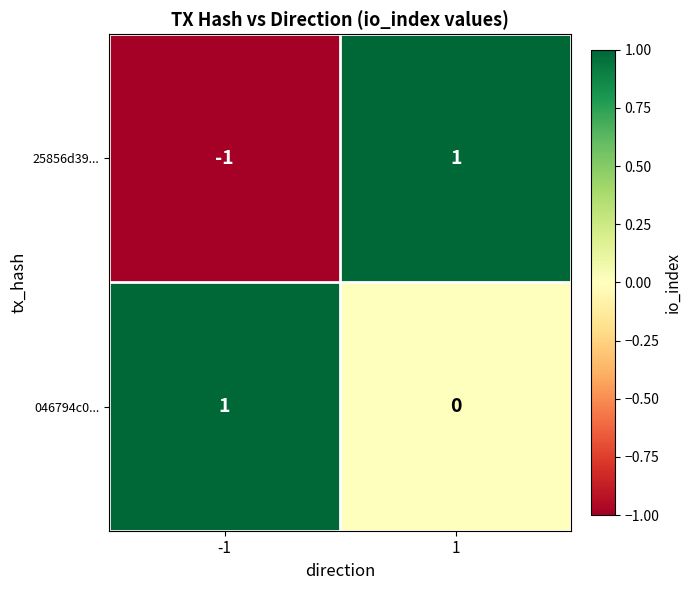

The value of 25856d39... at 1 is 1. True or false?

True